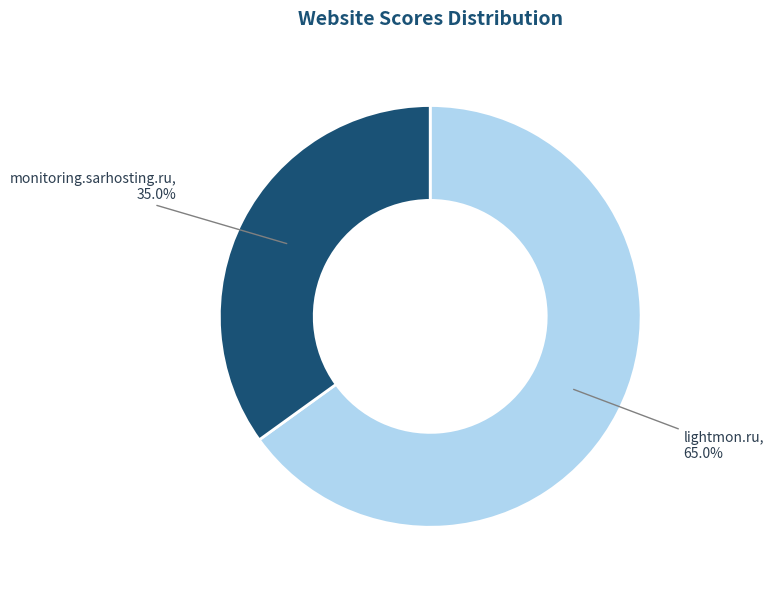

What is the majority slice?

lightmon.ru